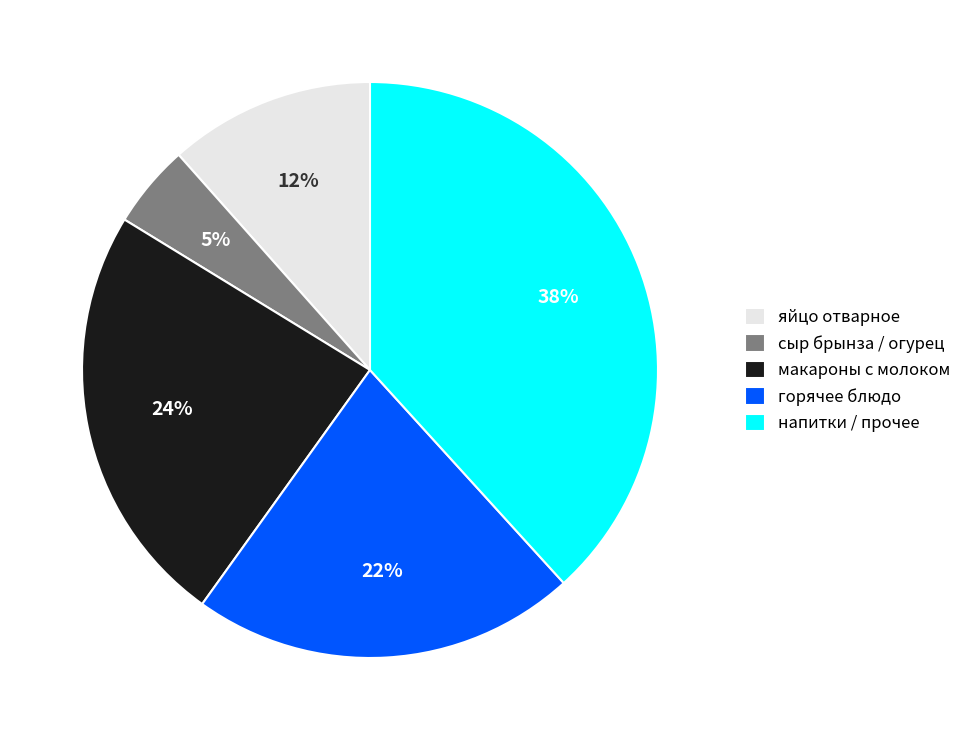

Count the number of slices in the pie.

5